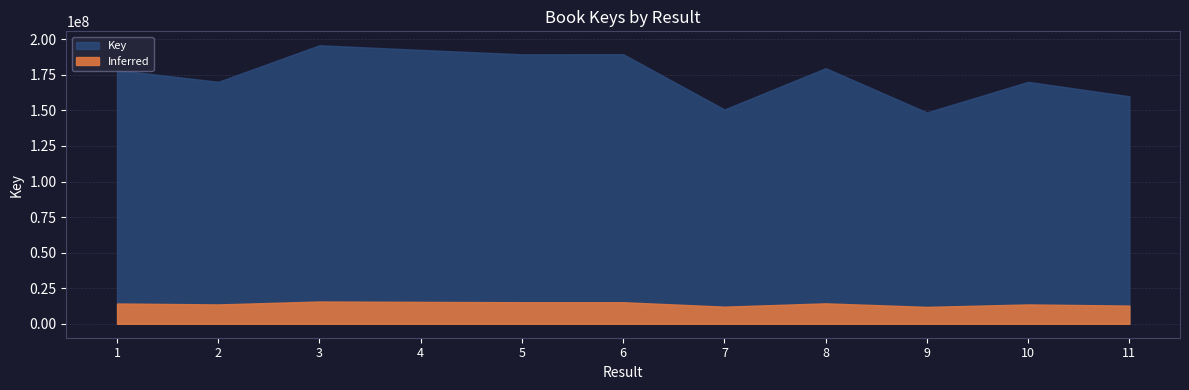

List the labels in order of value, smallest first.

9, 7, 11, 10, 2, 1, 8, 5, 6, 4, 3